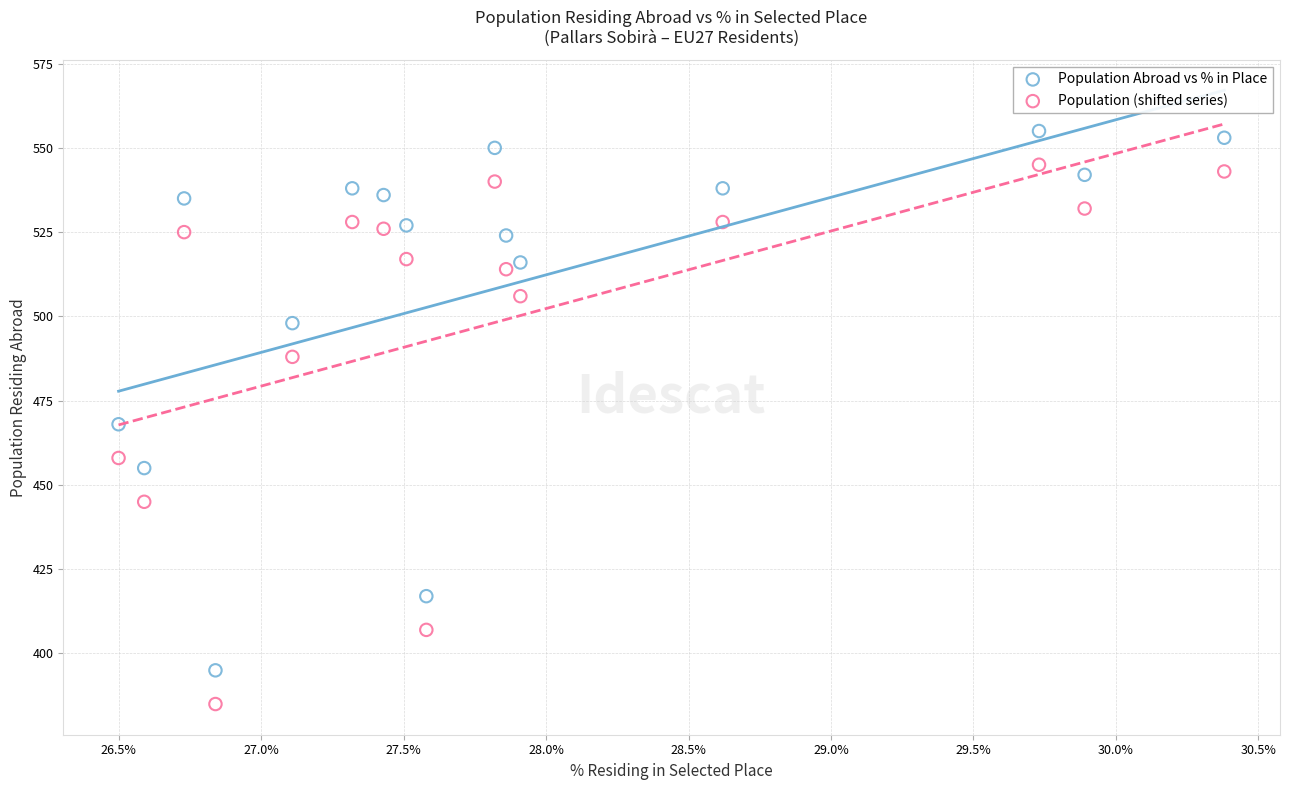

Which series contains the highest Y value?

Population Abroad vs % in Place